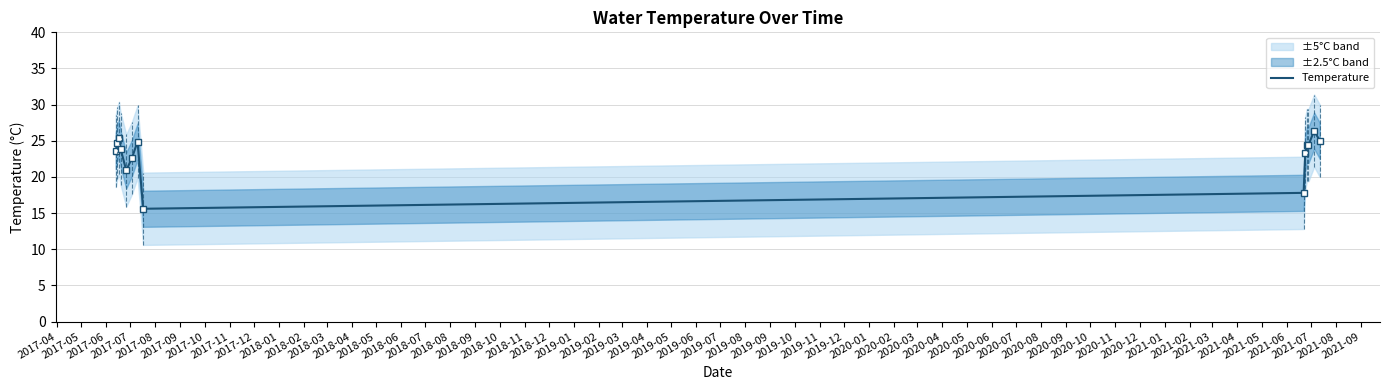

How many data points are above 24?

7